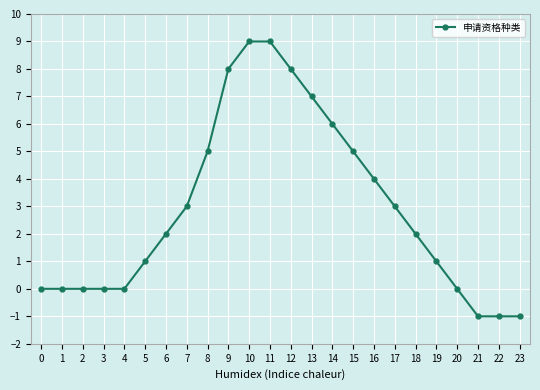

Count the number of data series in this chart.

1